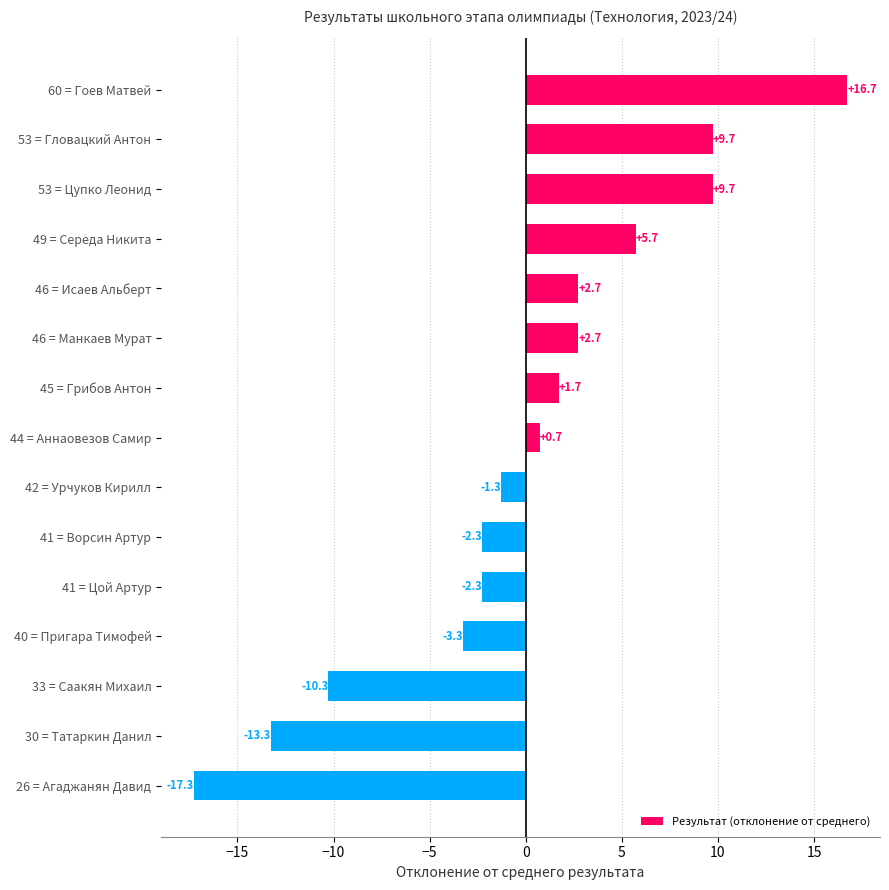

Between 53 = Гловацкий Антон and 46 = Исаев Альберт, which is larger?

53 = Гловацкий Антон